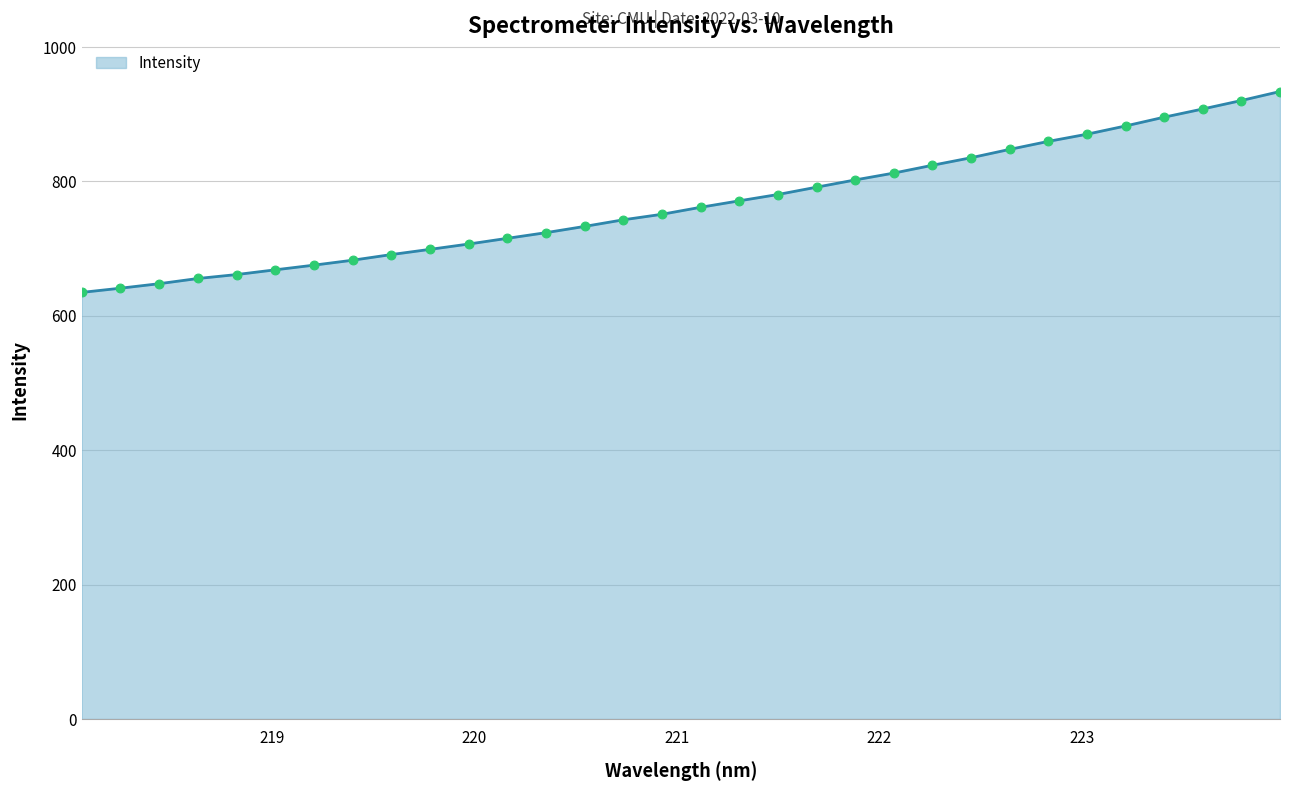

What is the difference between the maximum and minimum values?

298.8